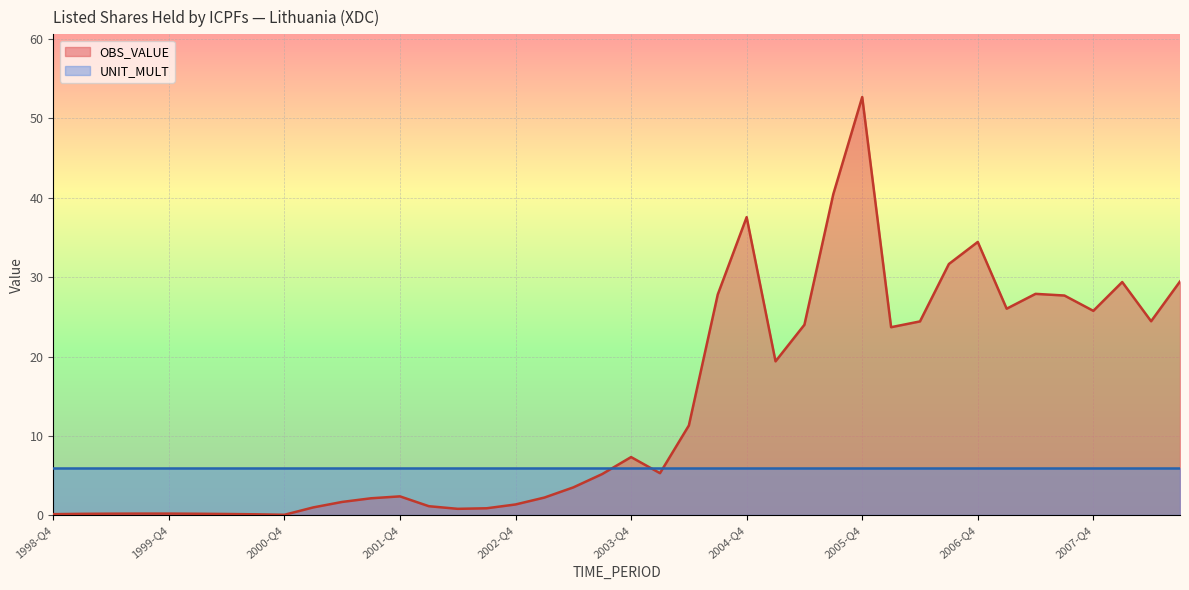

What is the difference between the maximum and minimum values?

52.6